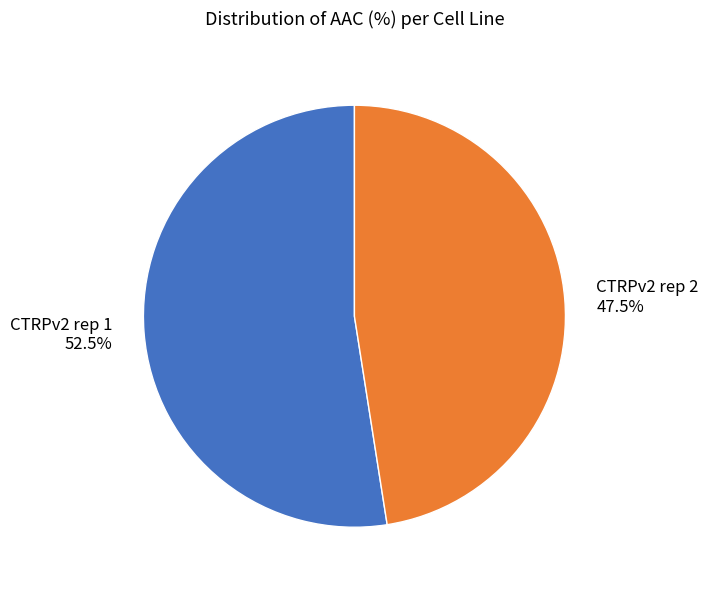

What percentage is NOT represented by CTRPv2 rep 2?

52.5%